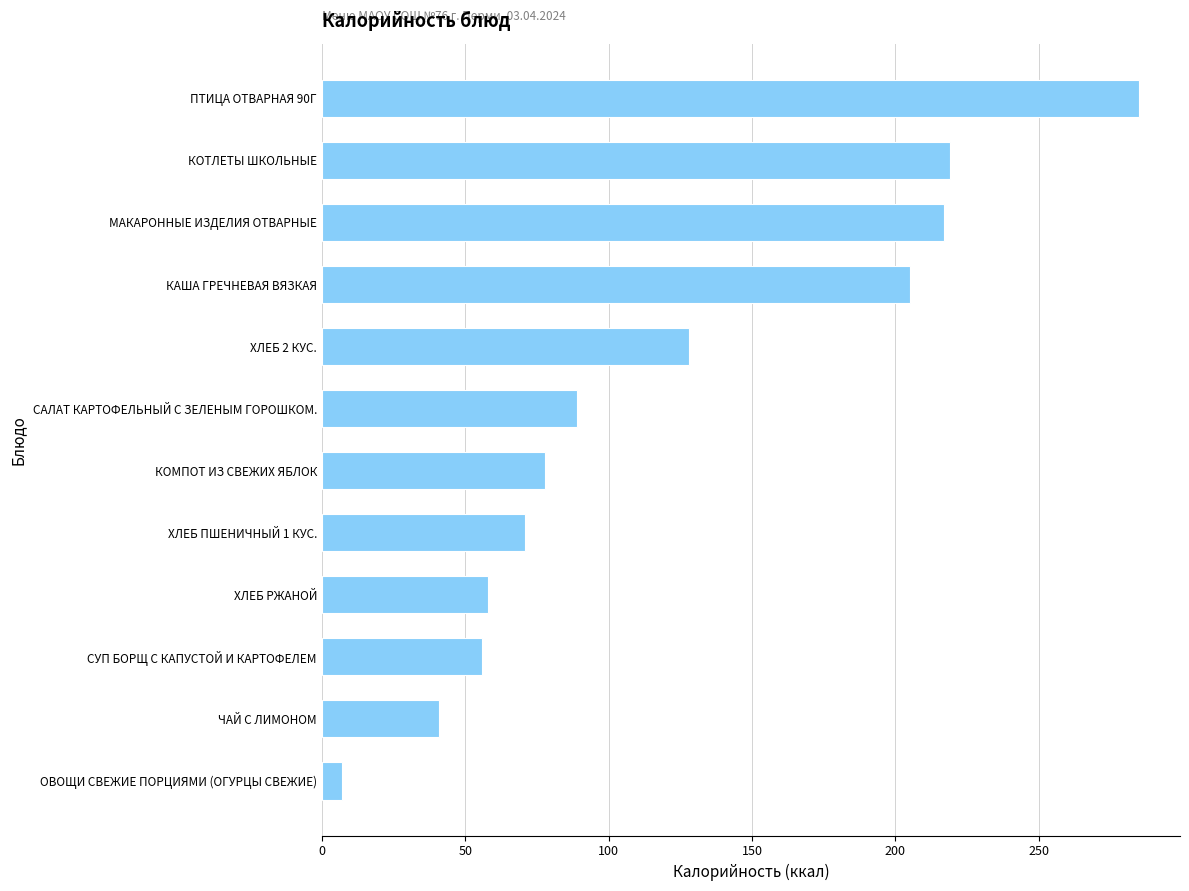

Which has a higher value, ПТИЦА ОТВАРНАЯ 90Г or КАША ГРЕЧНЕВАЯ ВЯЗКАЯ?

ПТИЦА ОТВАРНАЯ 90Г